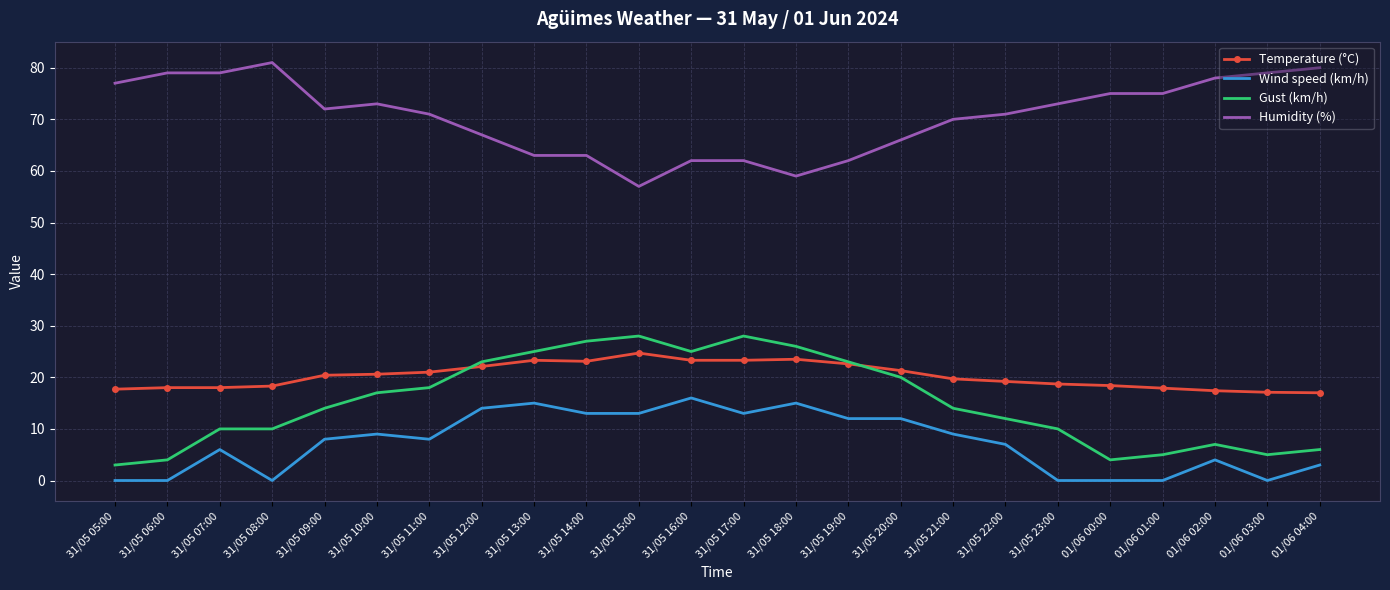

Where is Humidity (%) nearest to the value 69?

31/05 21:00